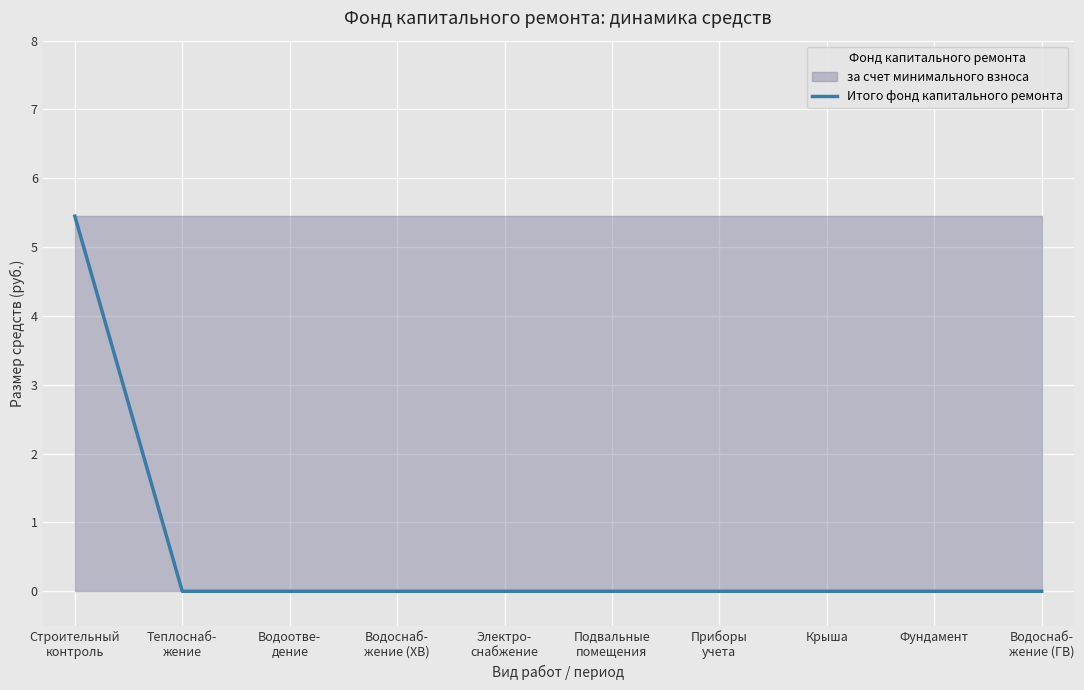

Count the number of values greater than 0.

1